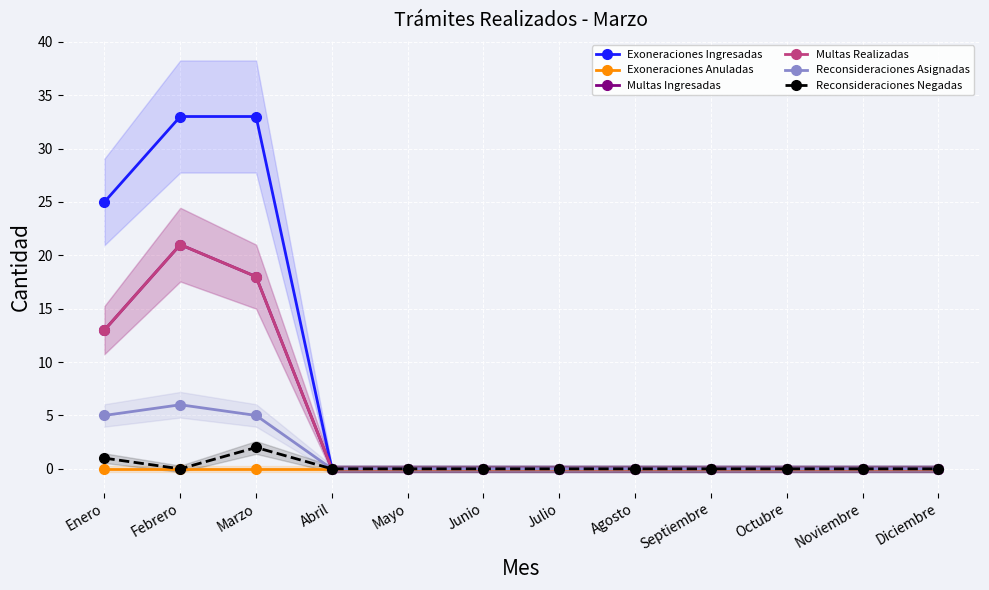

True or false: Exoneraciones Ingresadas has more than 2 points higher than both neighbors.

False